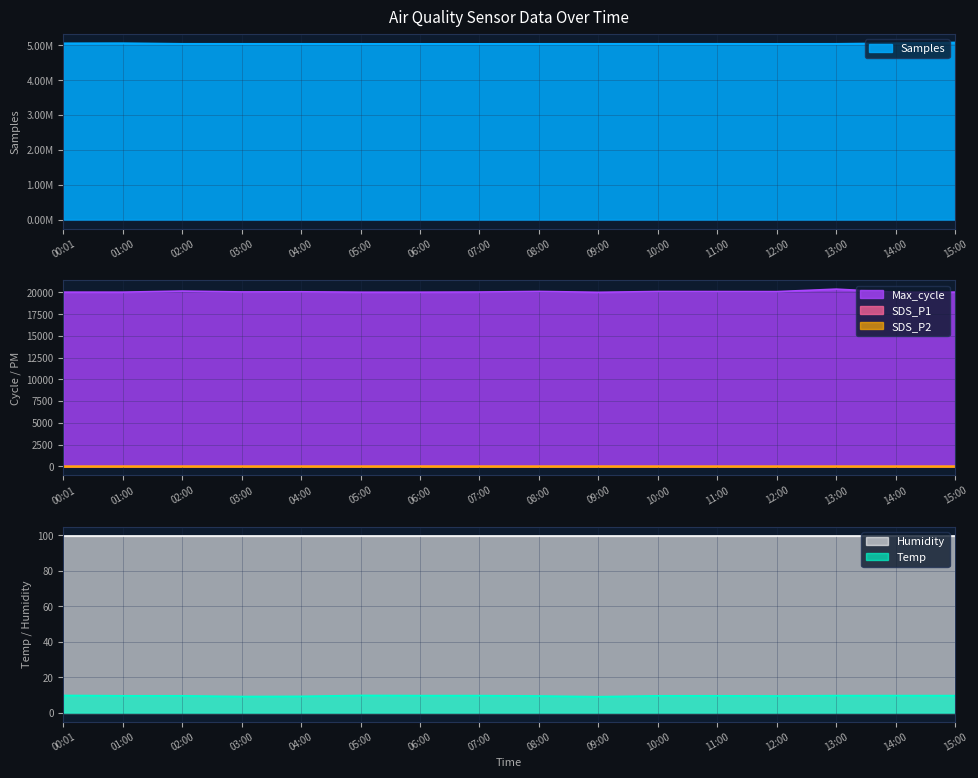

The Max_cycle series shows 35398.0 at 14:00. True or false?

False